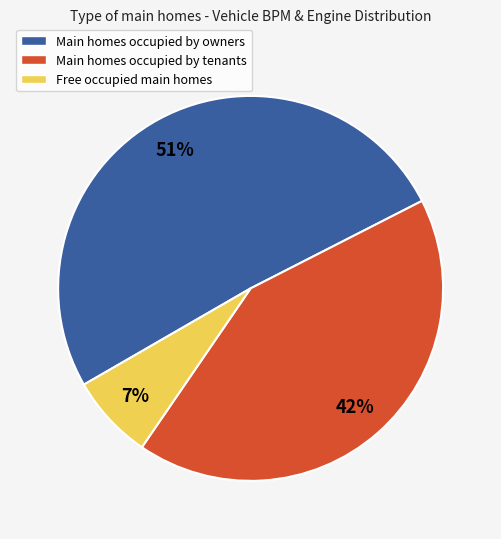

Between Main homes occupied by tenants and Main homes occupied by owners, which is larger?

Main homes occupied by owners